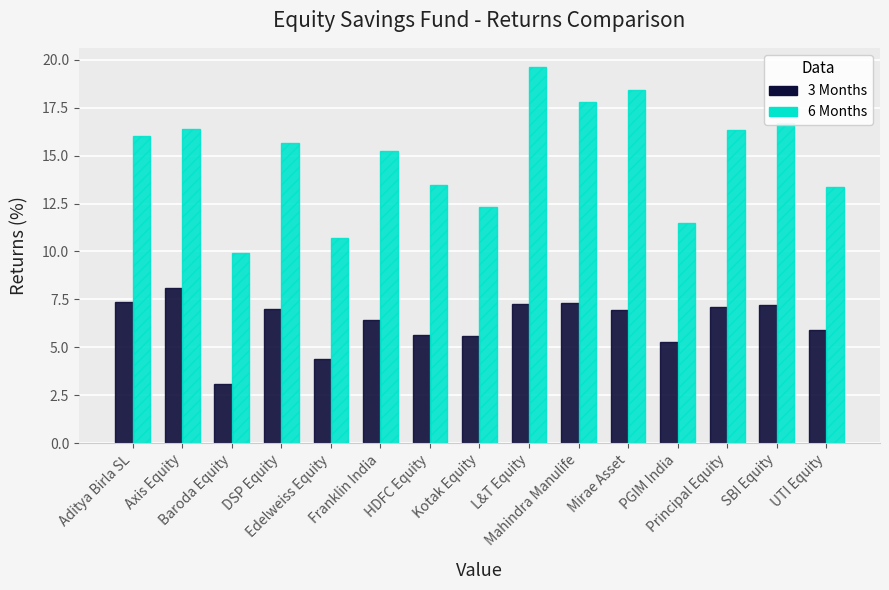

What is the greatest value displayed?

19.6